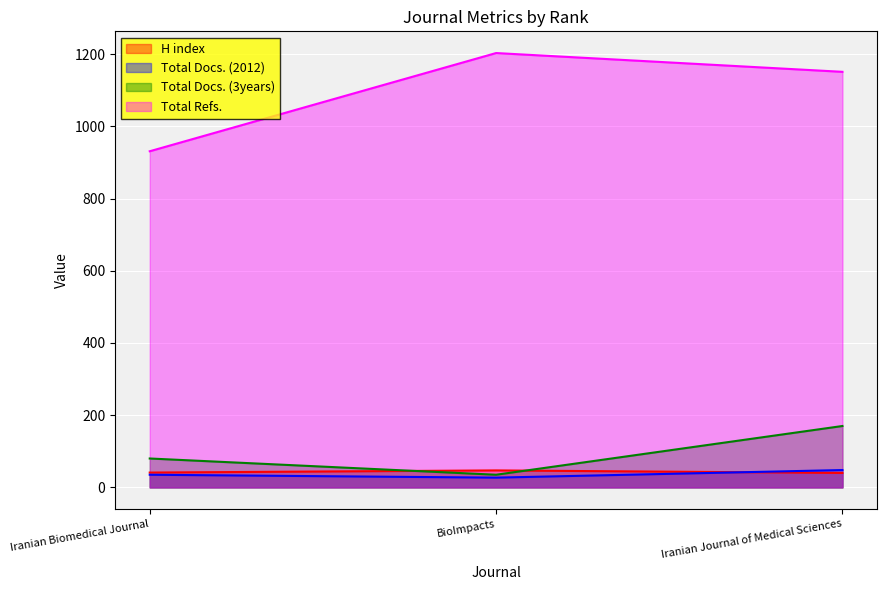

Reading left to right, what are all the values shown in this chart?

H index: Iranian Biomedical Journal=41	BioImpacts=47	Iranian Journal of Medical Sciences=40
Total Docs. (2012): Iranian Biomedical Journal=35	BioImpacts=27	Iranian Journal of Medical Sciences=48
Total Docs. (3years): Iranian Biomedical Journal=80	BioImpacts=35	Iranian Journal of Medical Sciences=170
Total Refs.: Iranian Biomedical Journal=931	BioImpacts=1203	Iranian Journal of Medical Sciences=1151